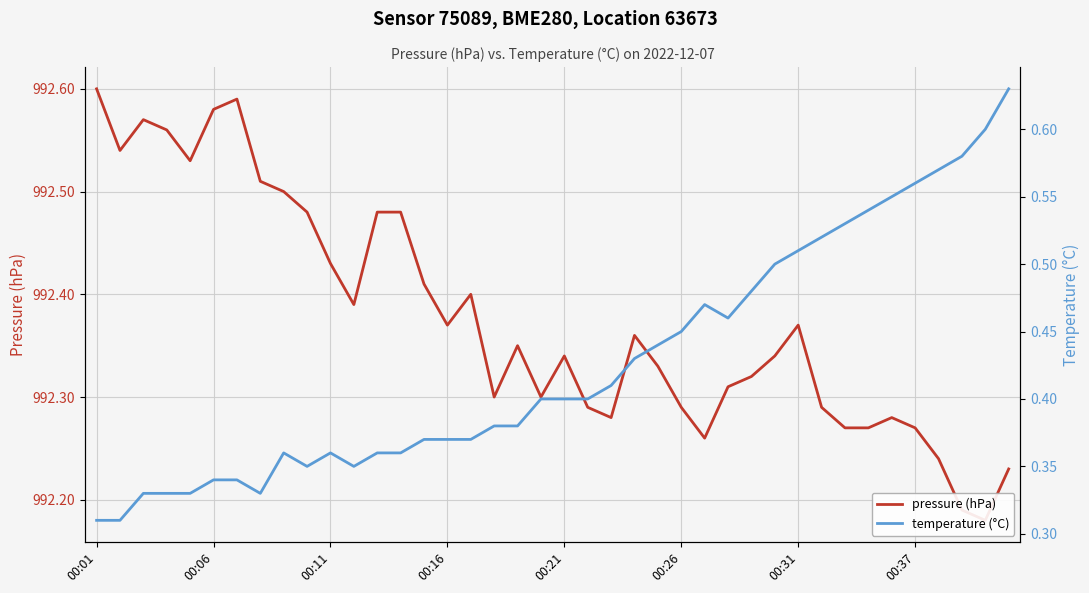

True or false: pressure (hPa) has more than 0 interior local peaks.

True